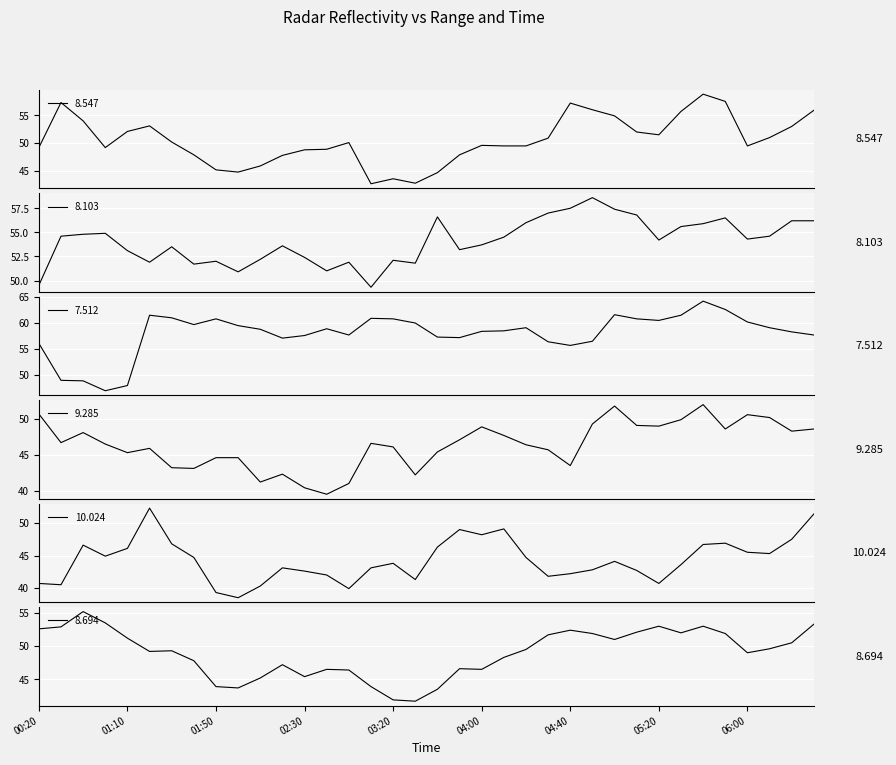

What is the difference between the maximum and minimum values in the 7.512 series?

17.2